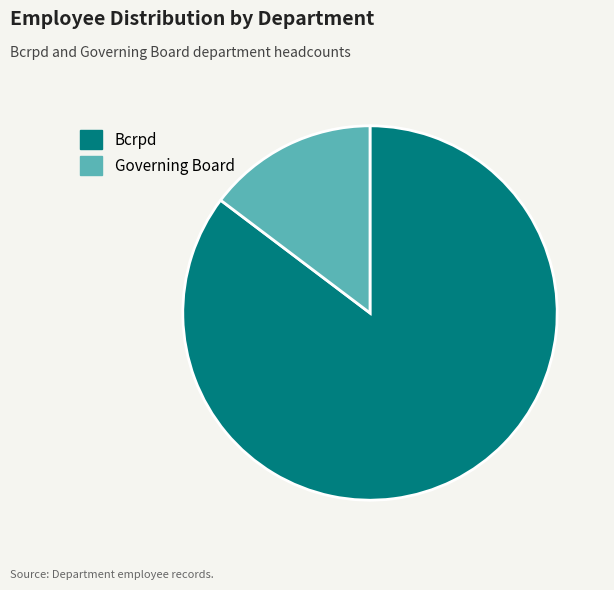

Count the number of slices in the pie.

2